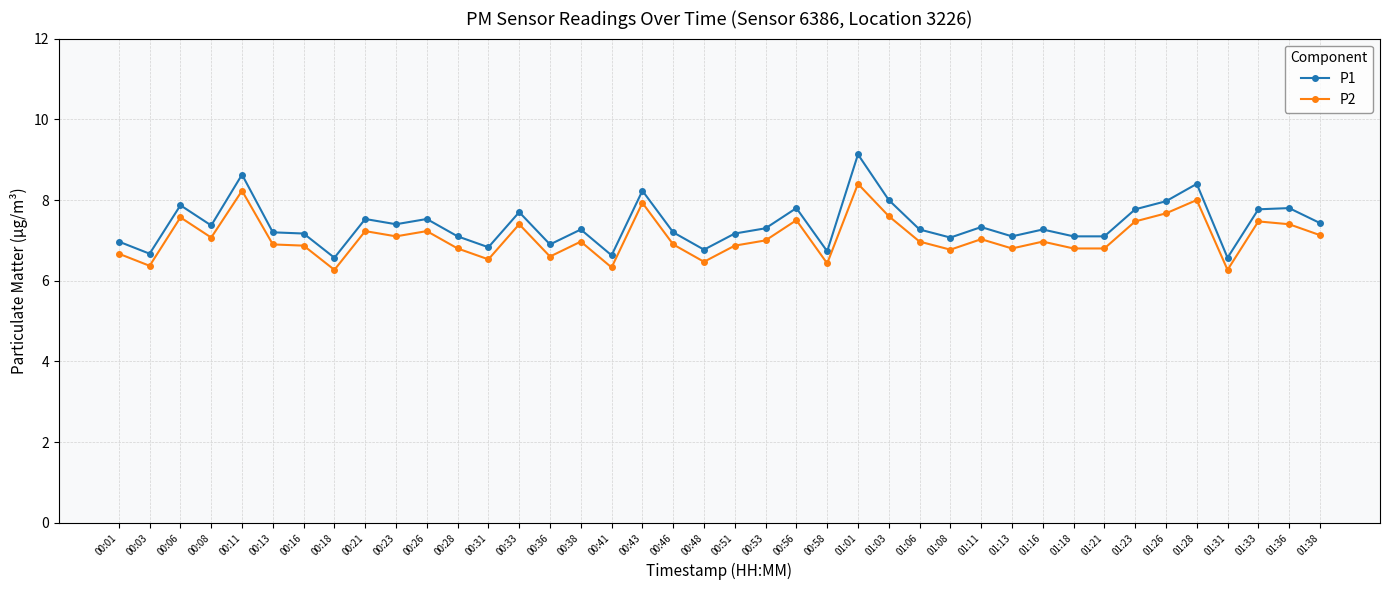

True or false: P2 has a value of 3.1 at 00:26.

False